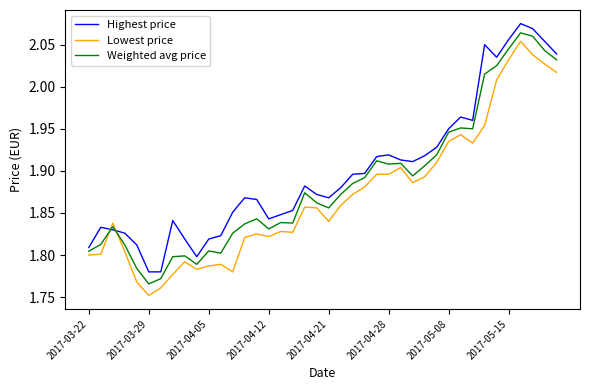

What is the difference between the maximum and minimum values in the Highest price series?

0.3